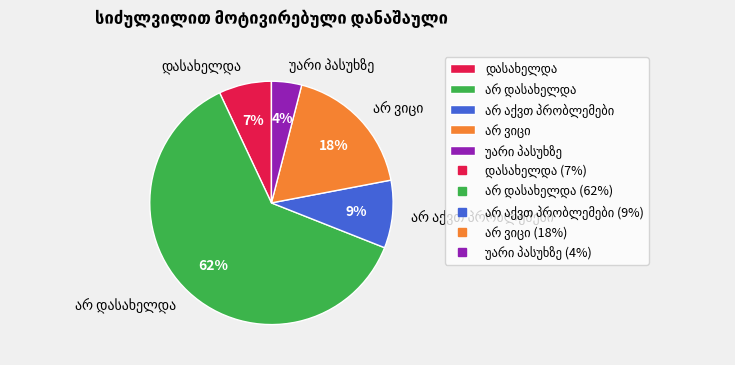

Does any single category account for the majority?

Yes